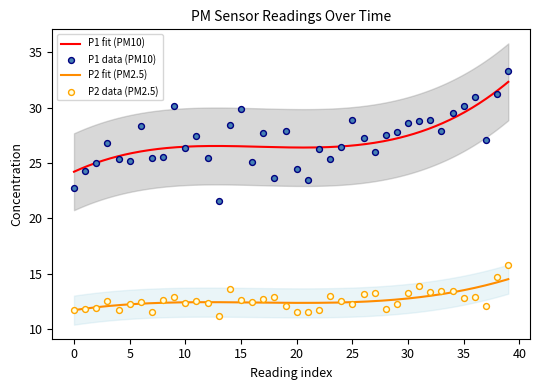

What is the total value across all series at 00:21?

38.2